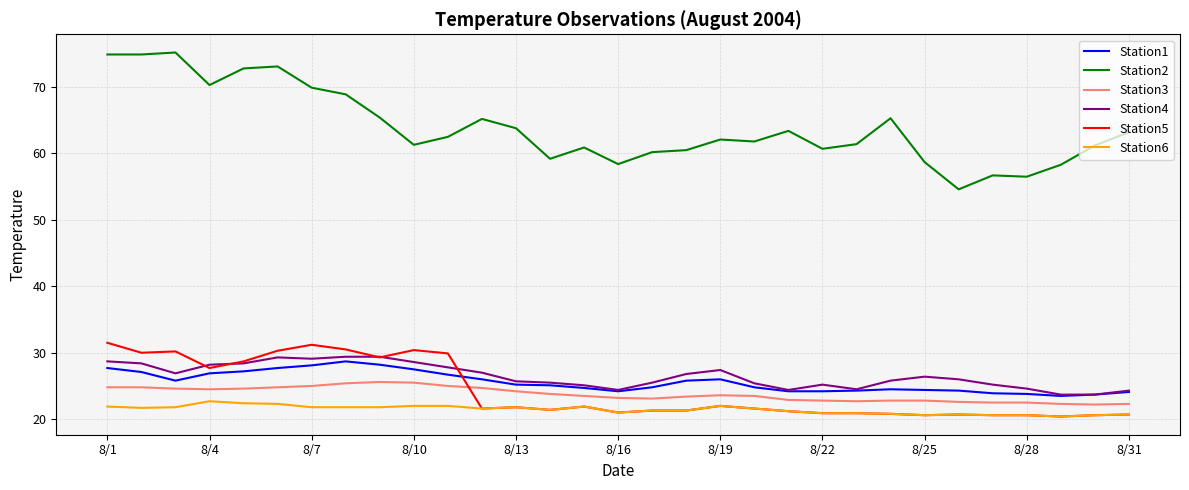

What is the minimum value shown in the chart?

20.4